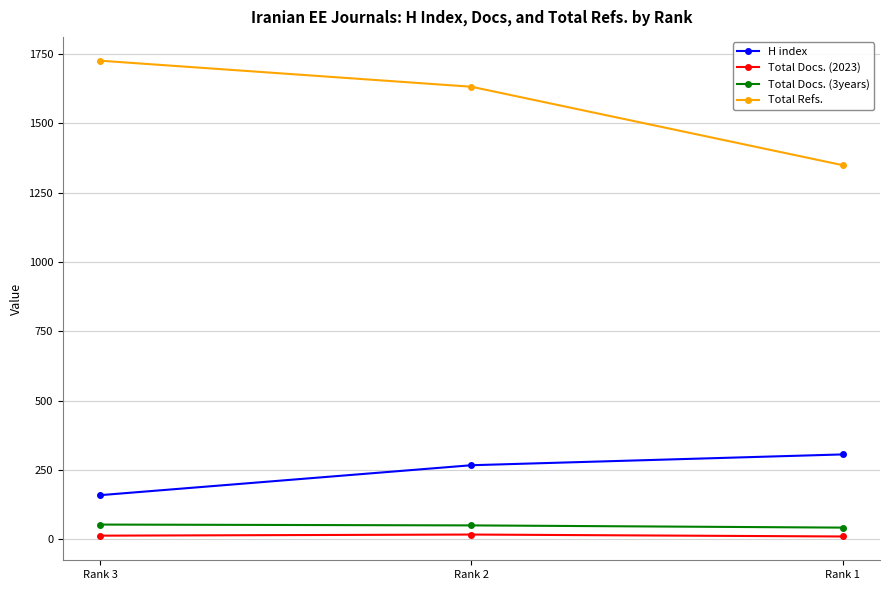

Is it true that Total Refs. equals 1726 at Rank 3?

True